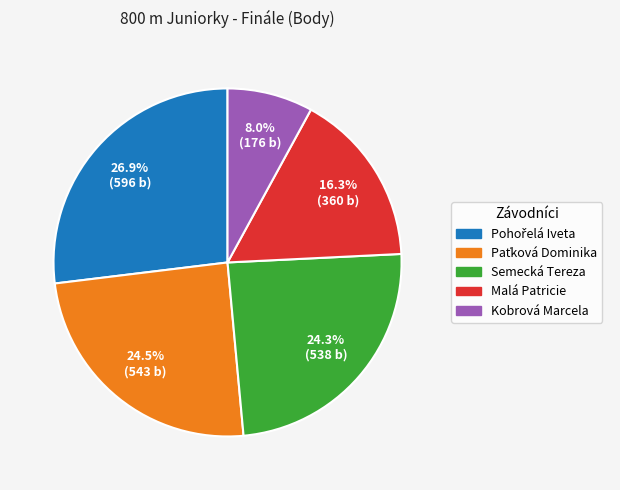

Count the number of slices in the pie.

5